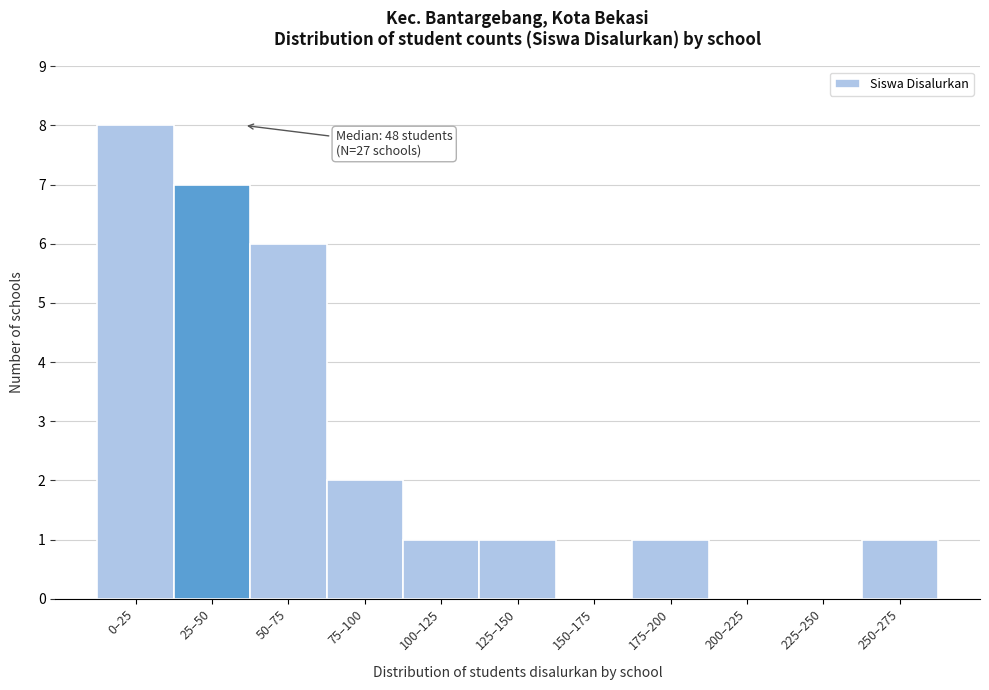

Reading right to left, extract all data points from this chart.

250–275=1	225–250=0	200–225=0	175–200=1	150–175=0	125–150=1	100–125=1	75–100=2	50–75=6	25–50=7	0–25=8